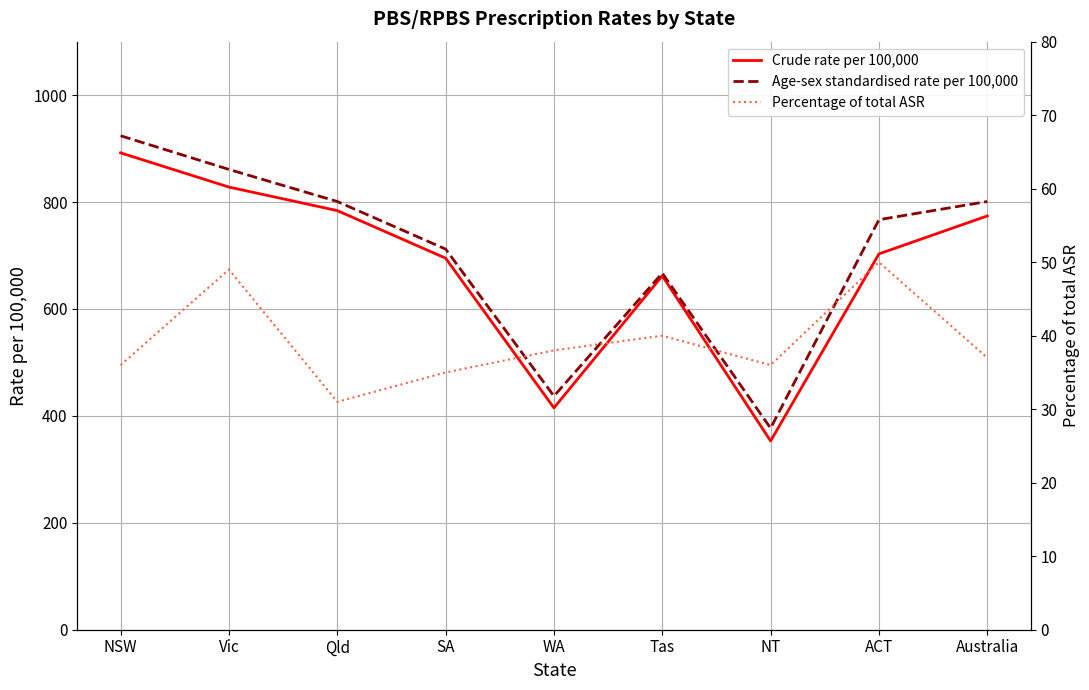

Where is the first local maximum for Age-sex standardised rate per 100,000?

Tas